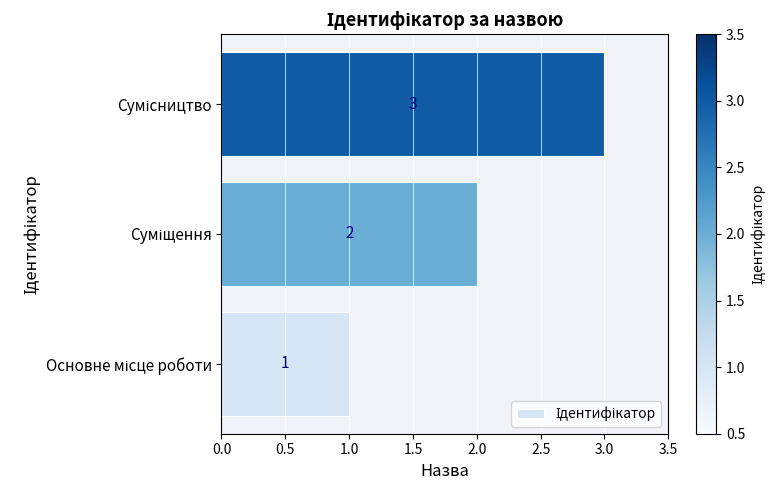

How many values are between 1 and 3?

3